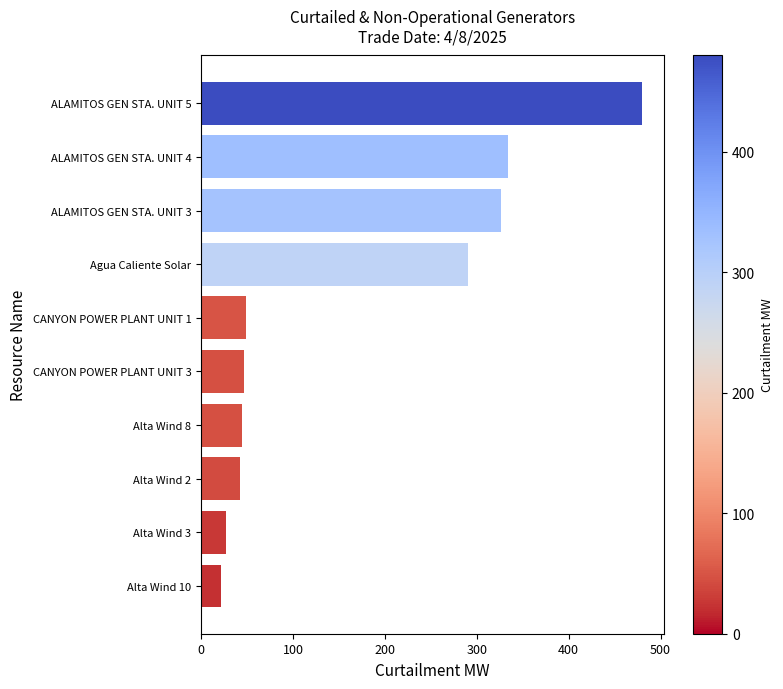

What value does the data have at Agua Caliente Solar?

290.0